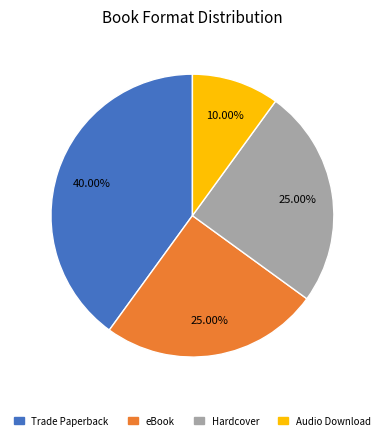

How many segments does this pie chart have?

4